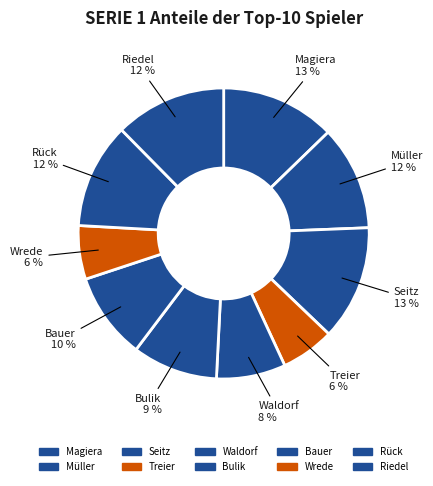

Do Wrede and Seitz together represent more than half of the pie?

No